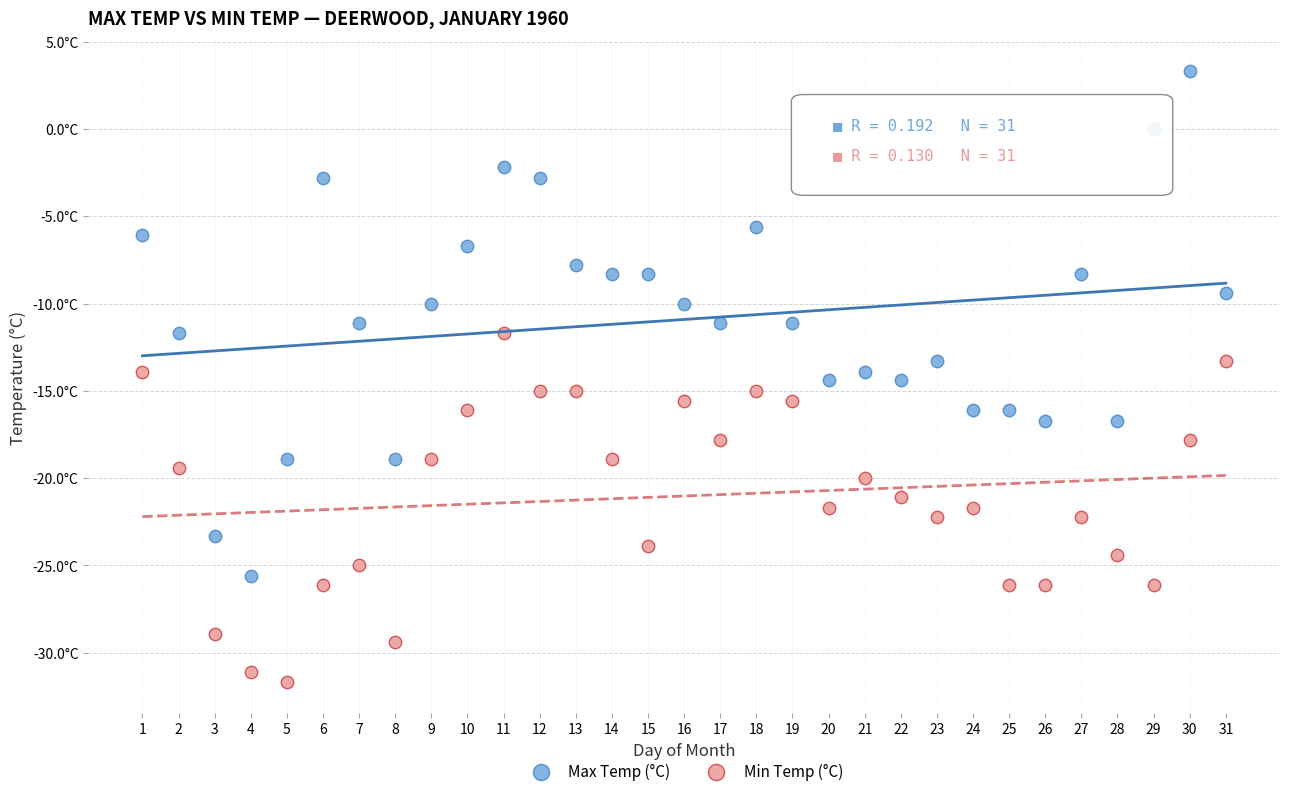

What are all the series names shown in the legend?

Max Temp (°C), Min Temp (°C)